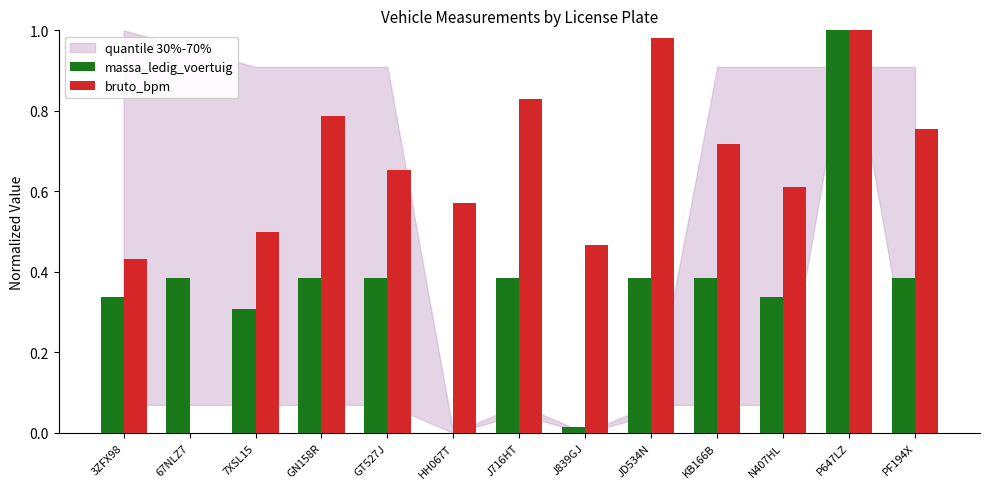

Are the bars horizontal?

No